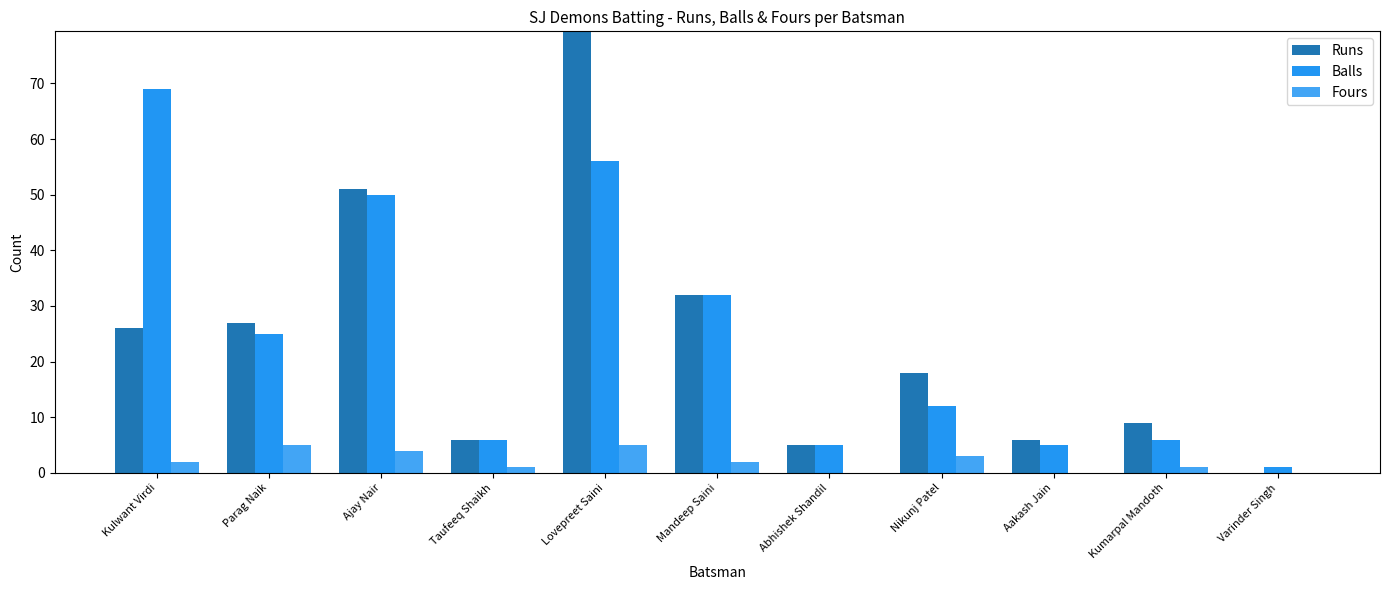

What is the maximum value shown in the chart?

89